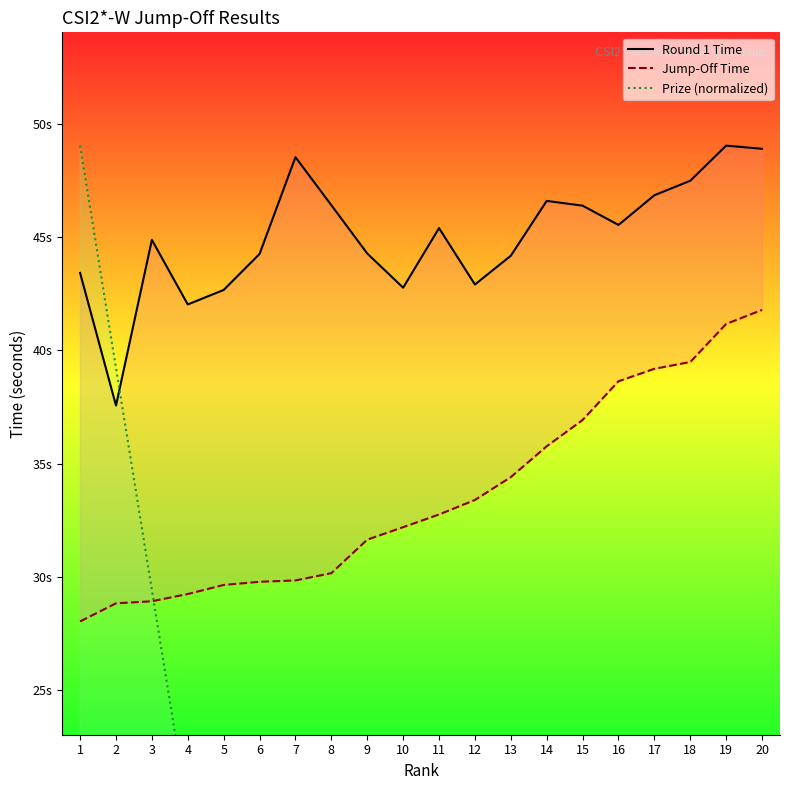

At which label does Jump-Off Time reach its peak?

20